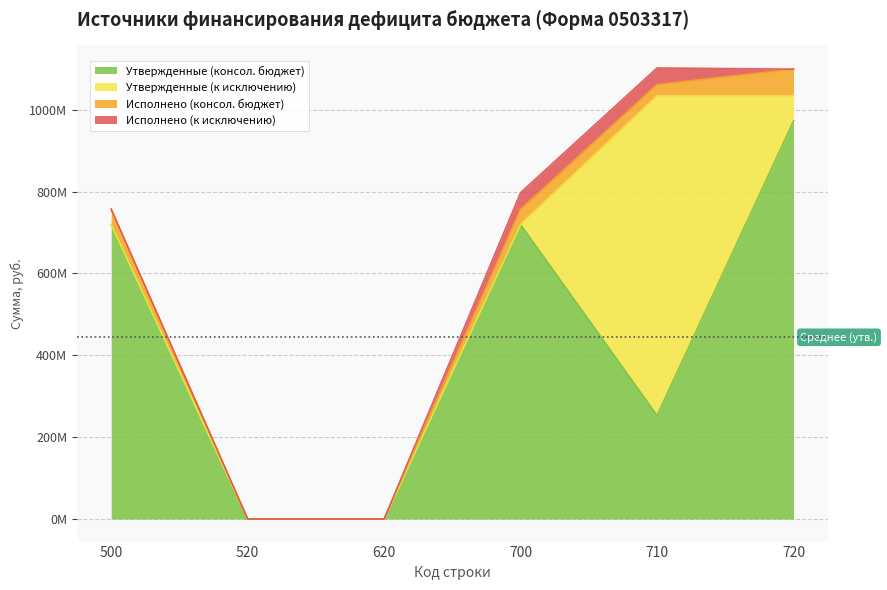

What are all the series names shown in the legend?

Утвержденные (консол. бюджет), Утвержденные (к исключению), Исполнено (консол. бюджет), Исполнено (к исключению)